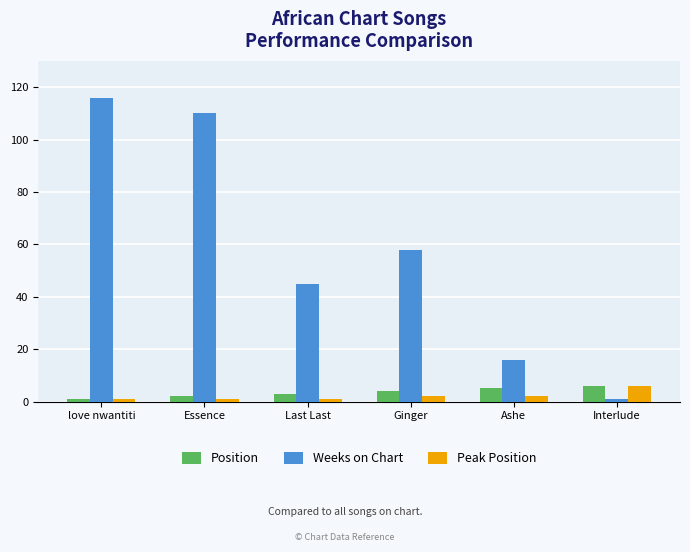

What is the sum of the Weeks on Chart values at Ashe and Last Last?

61